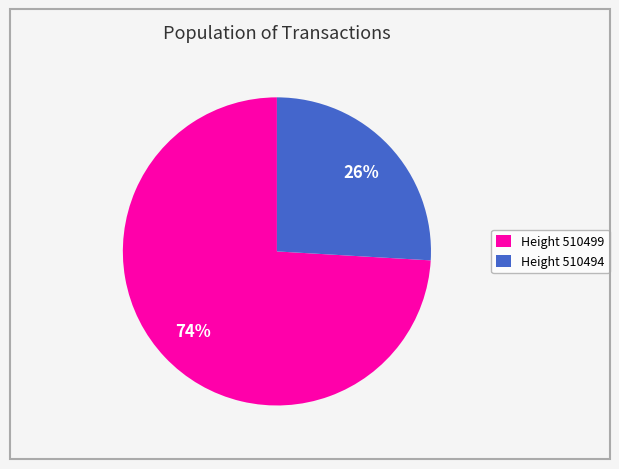

What percentage is the Height 510494 slice, to the nearest percent?

26%